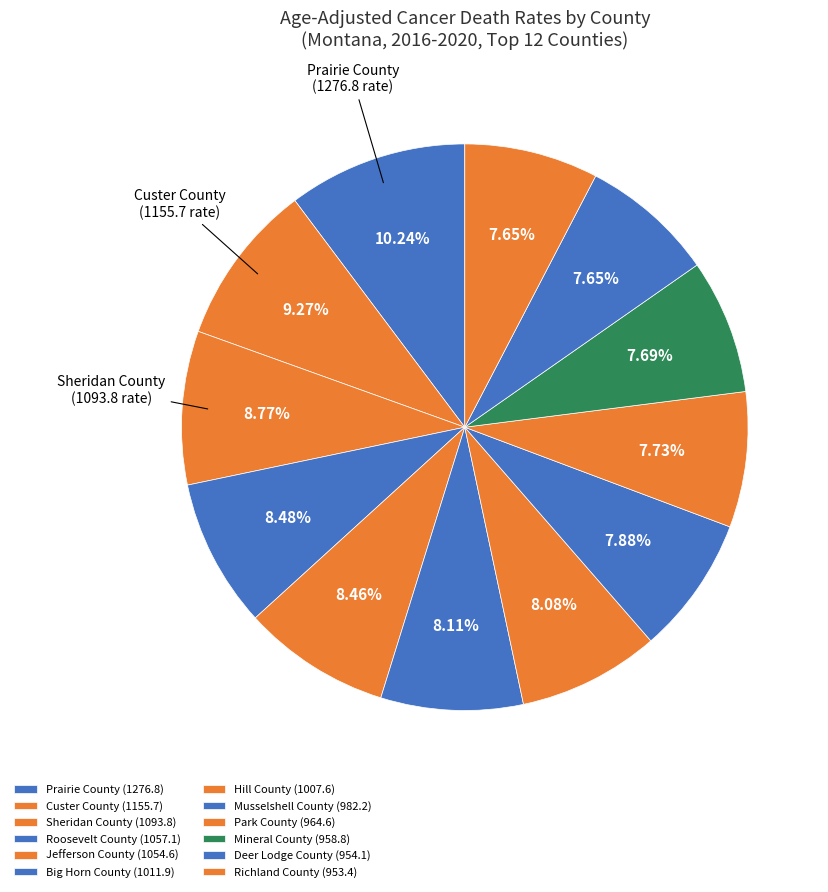

Between Sheridan County and Big Horn County, which is larger?

Sheridan County